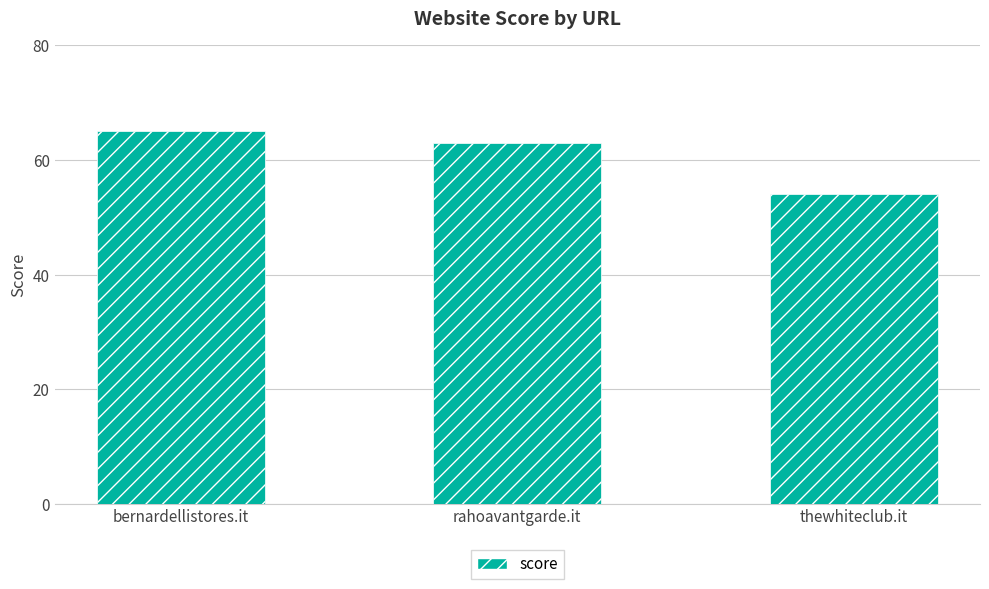

List the labels in order of value, smallest first.

thewhiteclub.it, rahoavantgarde.it, bernardellistores.it